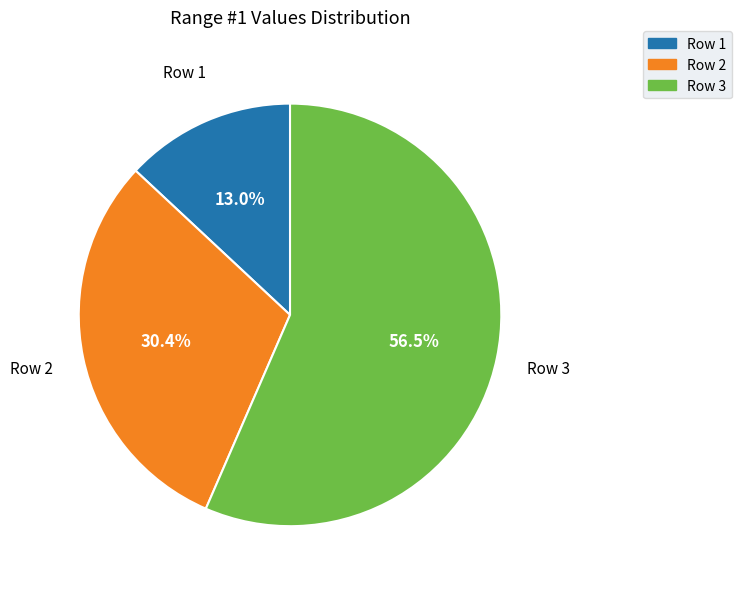

How many segments does this pie chart have?

3